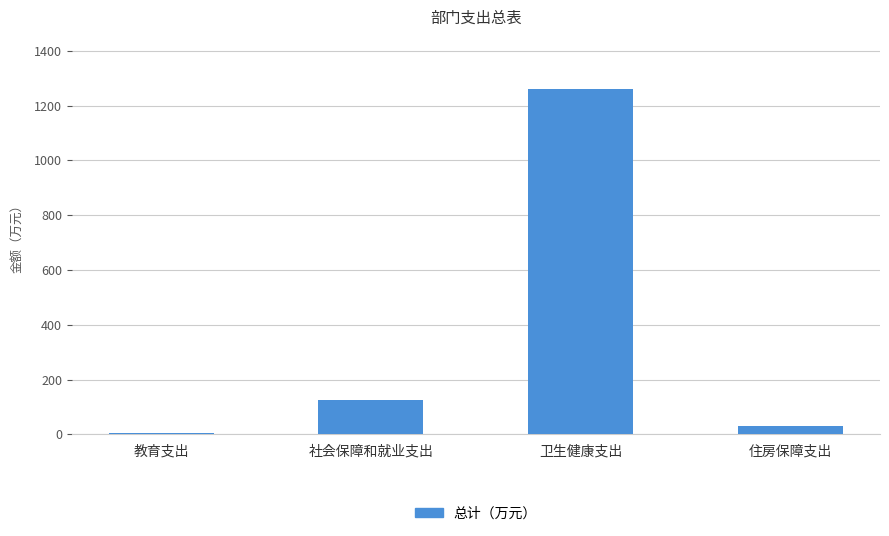

At which category does the chart reach its peak across all series?

卫生健康支出